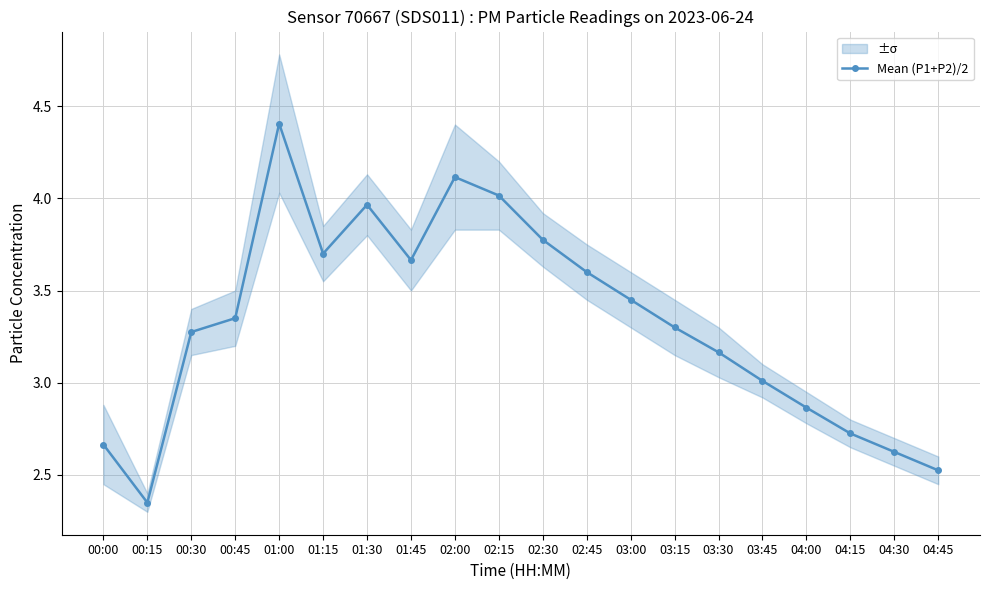

What is the label of the 18th point from the right?

00:30